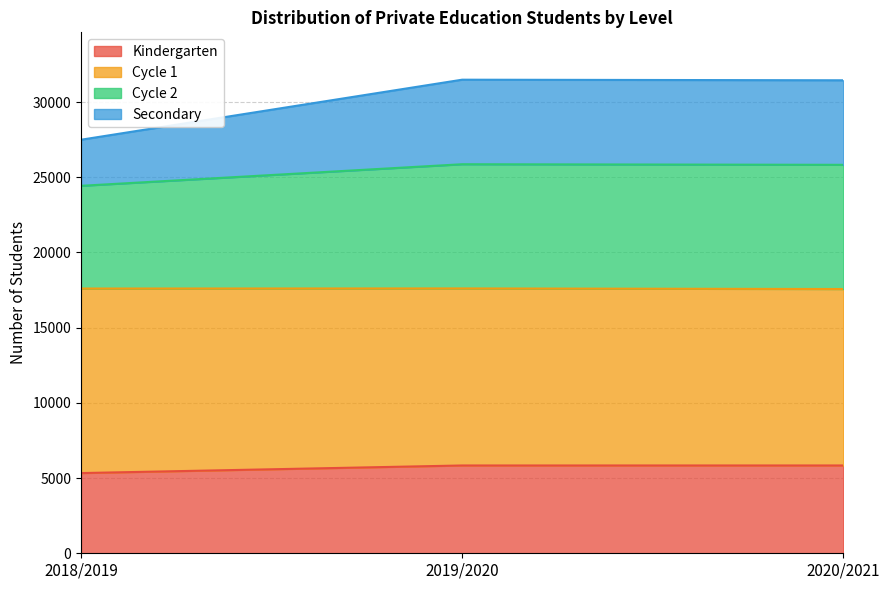

What is the average value of the Kindergarten series?

5669